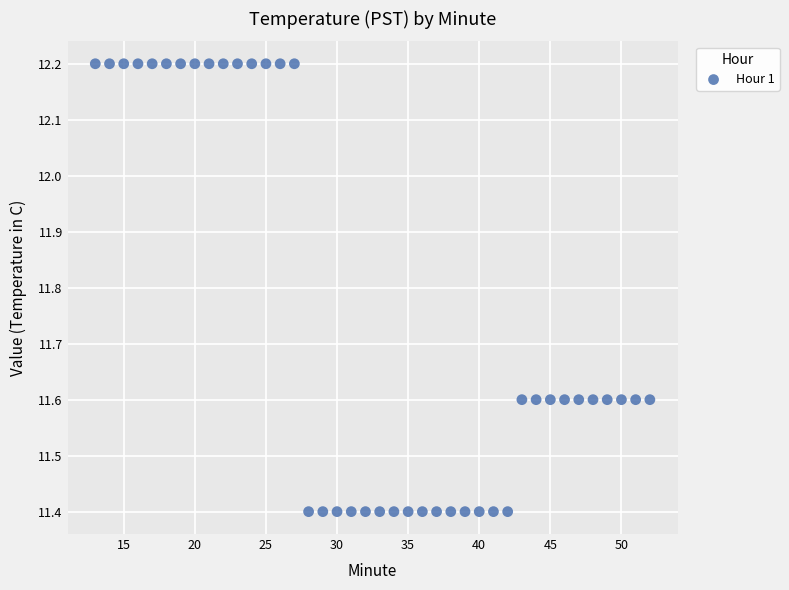

What is the range of X values (max minus min)?

39.0